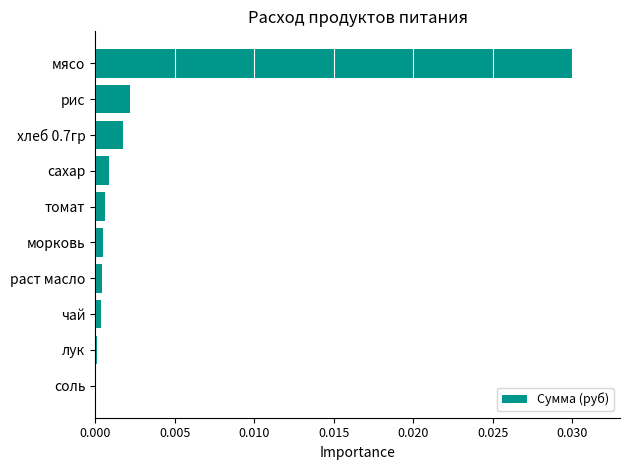

Is it true that the value at хлеб 0.7гр is 0.0?

True